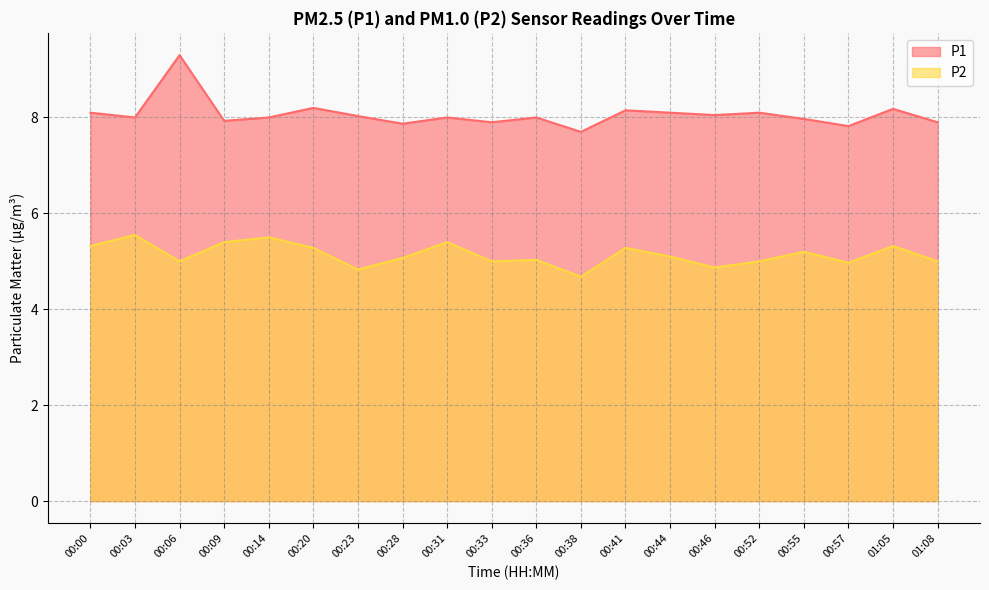

At how many categories does at least one series exceed 7?

20